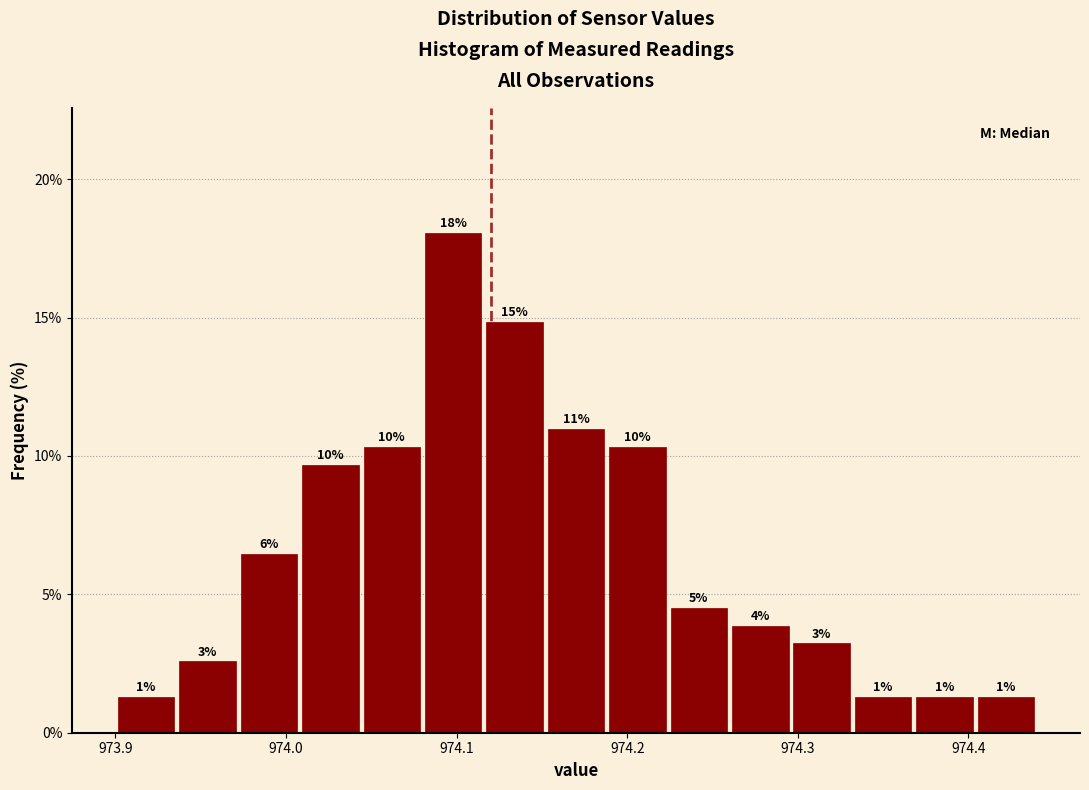

Around what value on the x-axis is the tallest bar? Give the approximate position of its centre, as read against the axis.

974.10